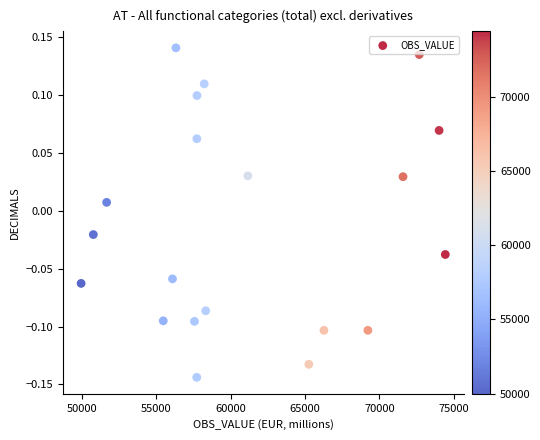

What is the range of Y values (max minus min)?

0.3